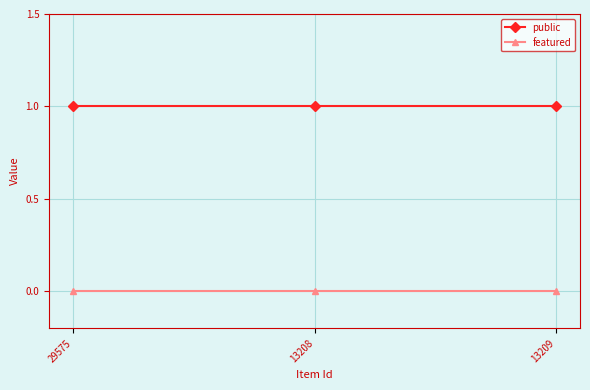

Rank the series by their maximum value, from lowest to highest.

featured, public